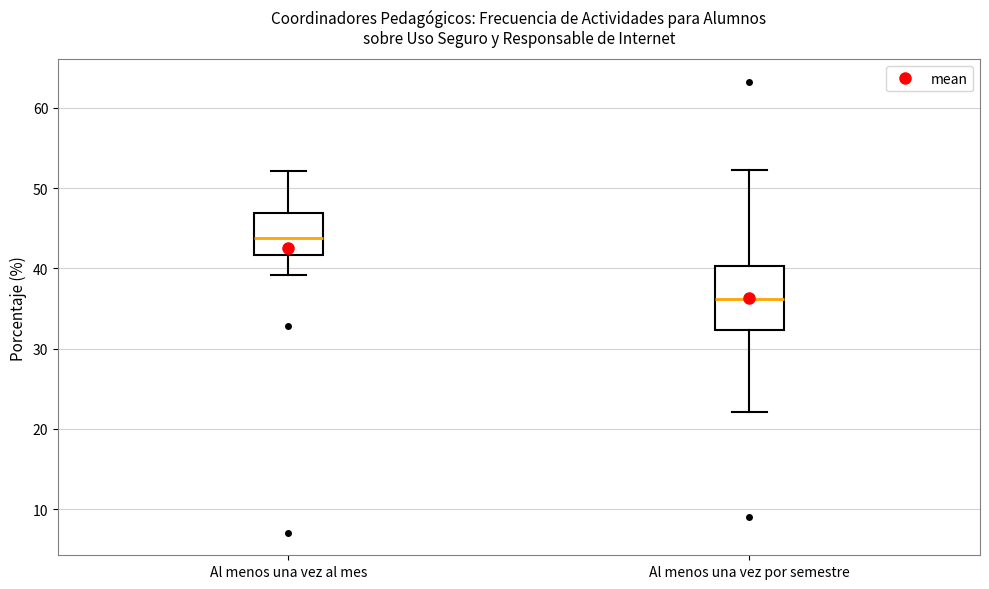

Reading left to right, read every box against the y-axis: the position of its median line, the range the box covers, and the ends of its whiskers. The values are not printed on the chart, so give them approximately, as read against the axis.

Al menos una vez al mes: median 44, box 42 to 47, whiskers 39 to 52
Al menos una vez por semestre: median 36, box 32 to 40, whiskers 22 to 52